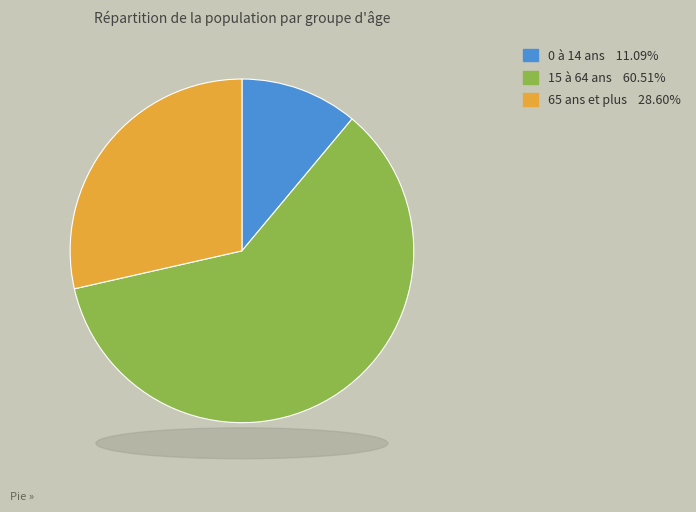

What is the majority slice?

15 à 64 ans